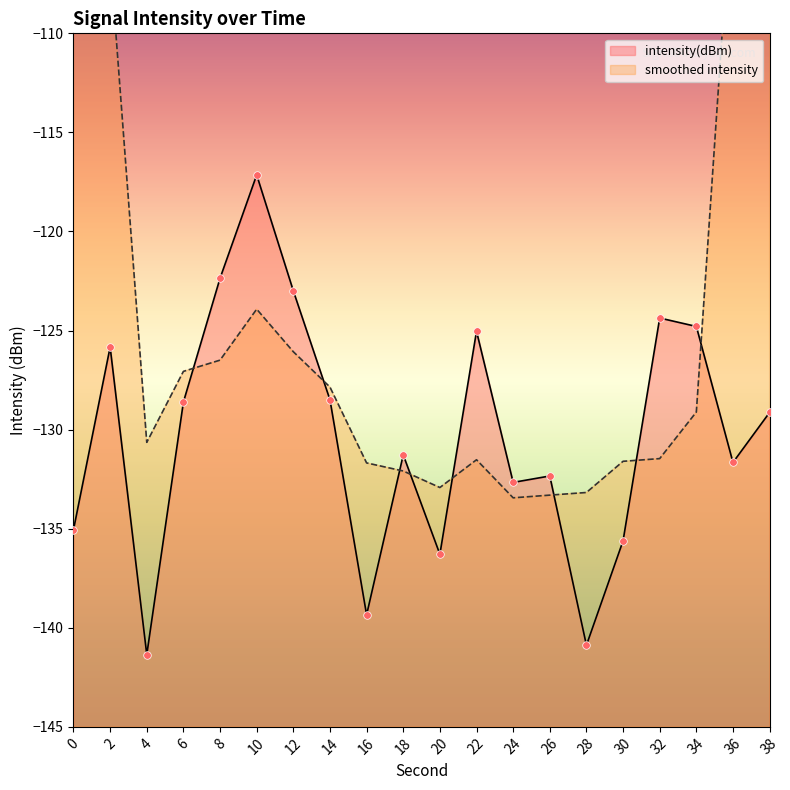

What is the change in value from 0 to 10?

+17.9